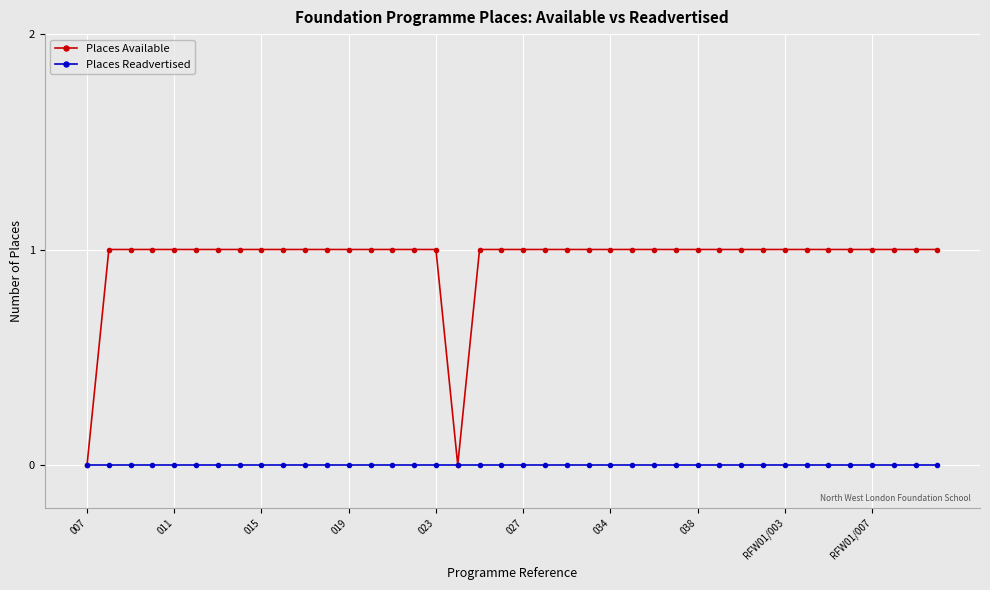

Rank the series by their maximum value, from highest to lowest.

Places Available, Places Readvertised